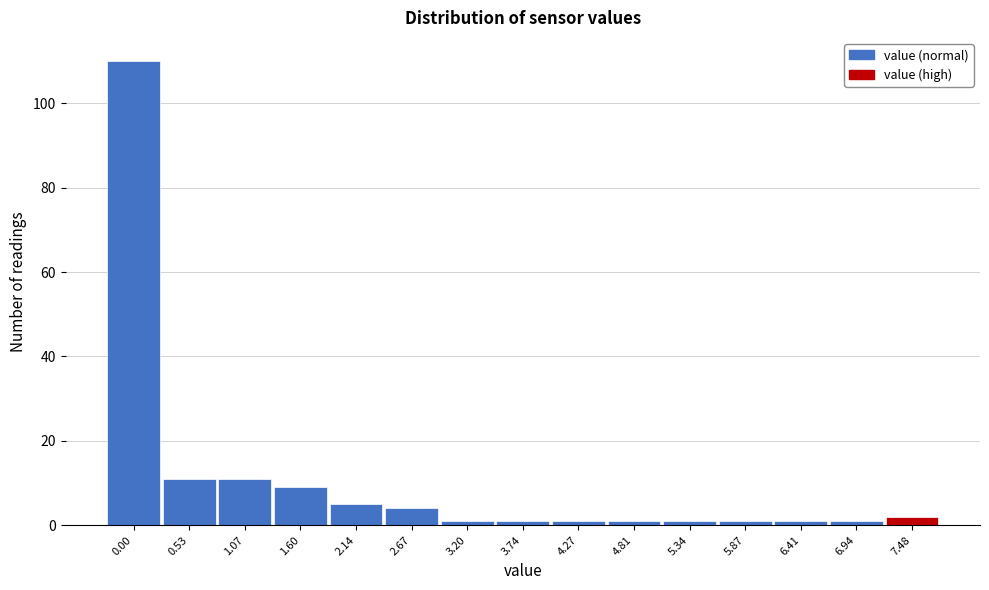

Reading right to left, extract all data points from this chart.

7.48=2	6.94=1	6.41=1	5.87=1	5.34=1	4.81=1	4.27=1	3.74=1	3.20=1	2.67=4	2.14=5	1.60=9	1.07=11	0.53=11	0.00=110